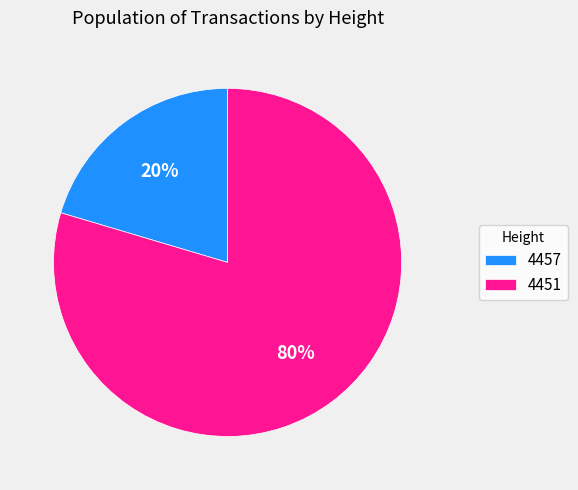

The 4457 slice represents 20% of the pie. True or false?

True